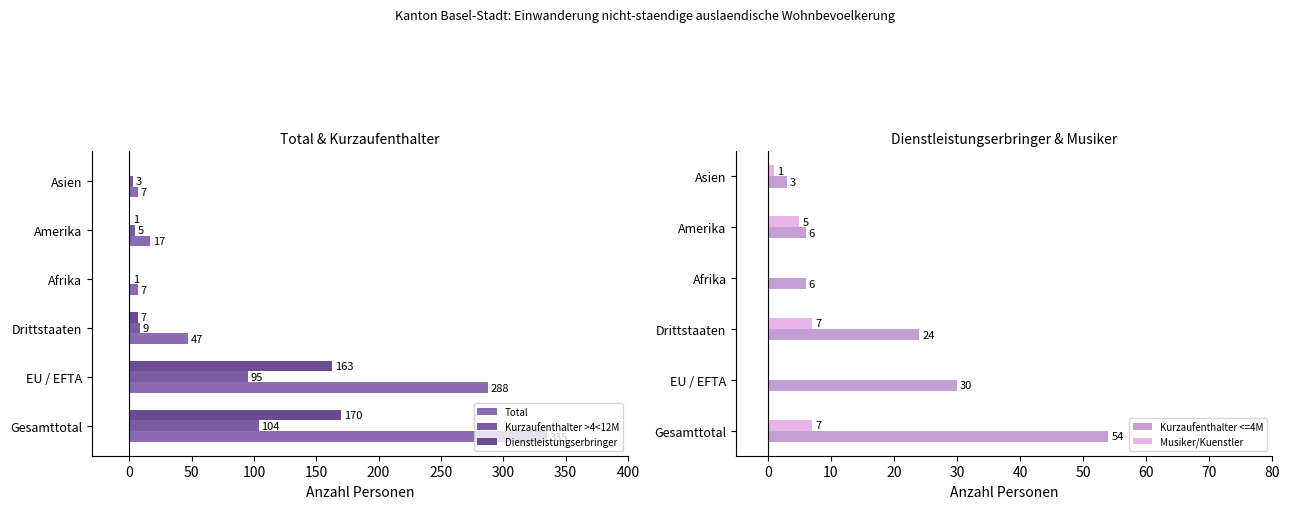

What is the approximate value of Kurzaufenthalter <=4M at Drittstaaten?

24